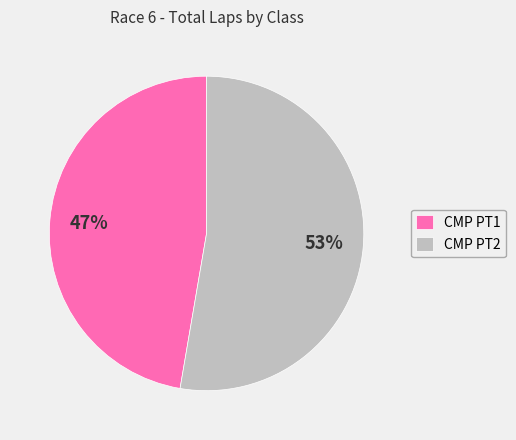

Is there any slice that represents more than half of the pie?

Yes